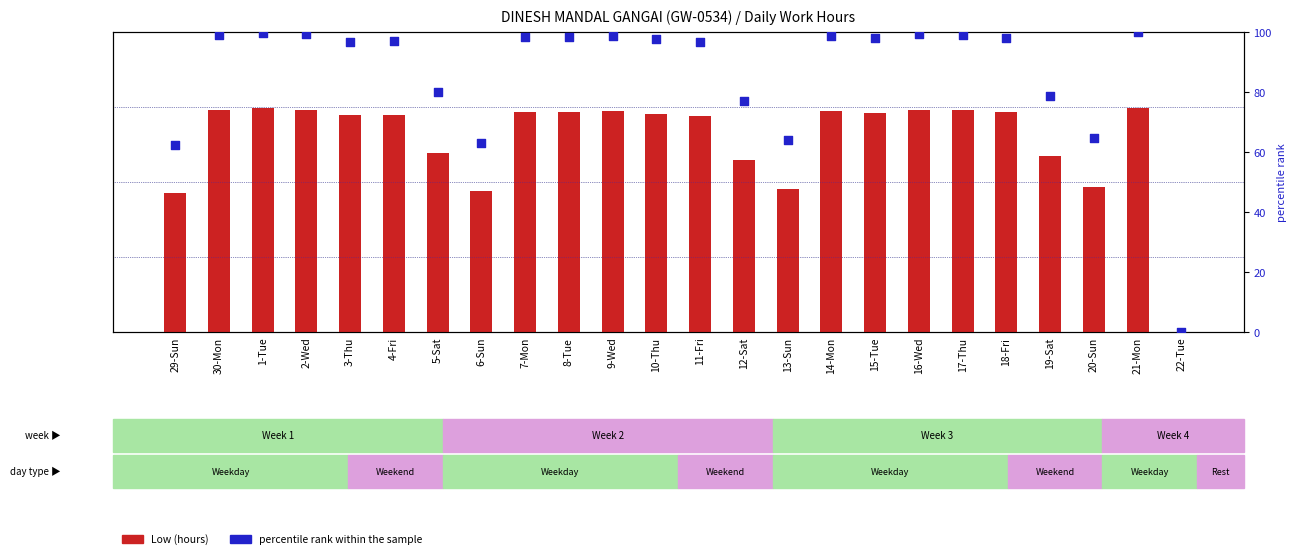

Which series has the largest Y range (max minus min)?

percentile rank within the sample